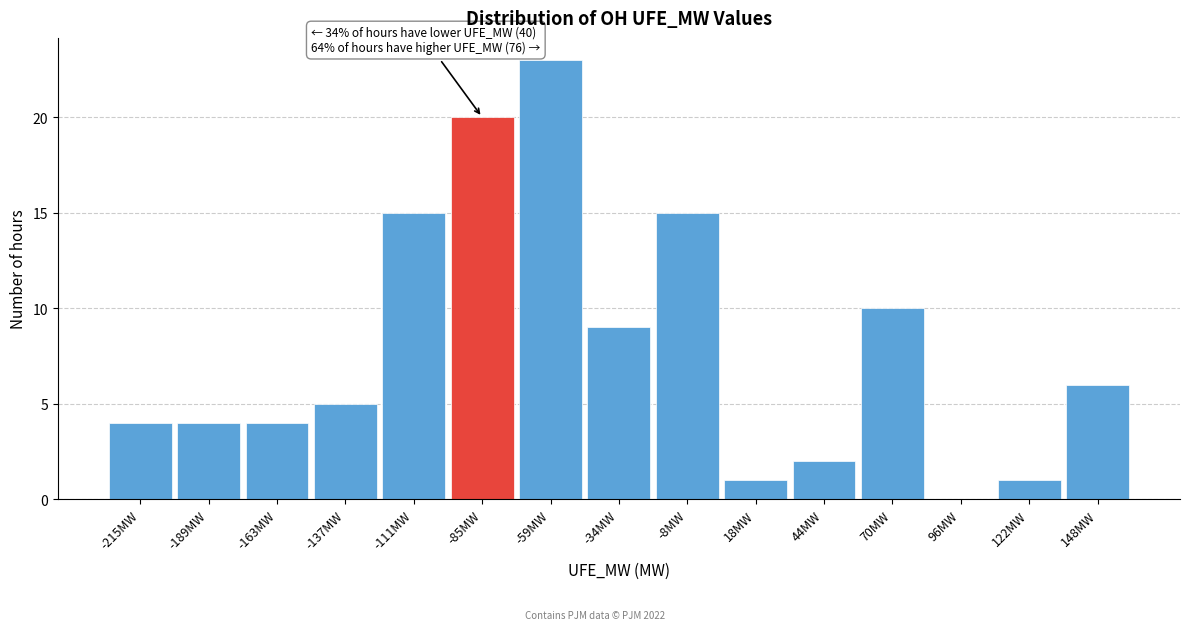

Reading left to right, extract all data points from this chart.

-215MW=4	-189MW=4	-163MW=4	-137MW=5	-111MW=15	-85MW=20	-59MW=23	-34MW=9	-8MW=15	18MW=1	44MW=2	70MW=10	96MW=0	122MW=1	148MW=6